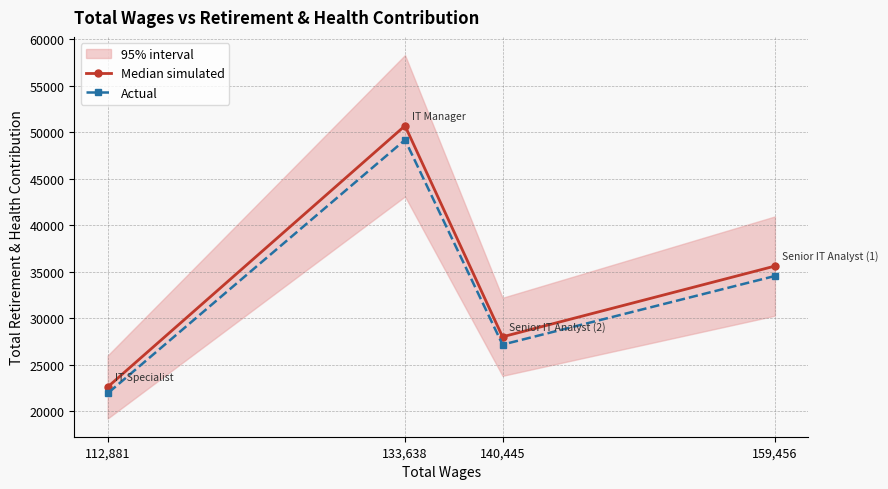

True or false: Actual has more than 2 interior local peaks.

False